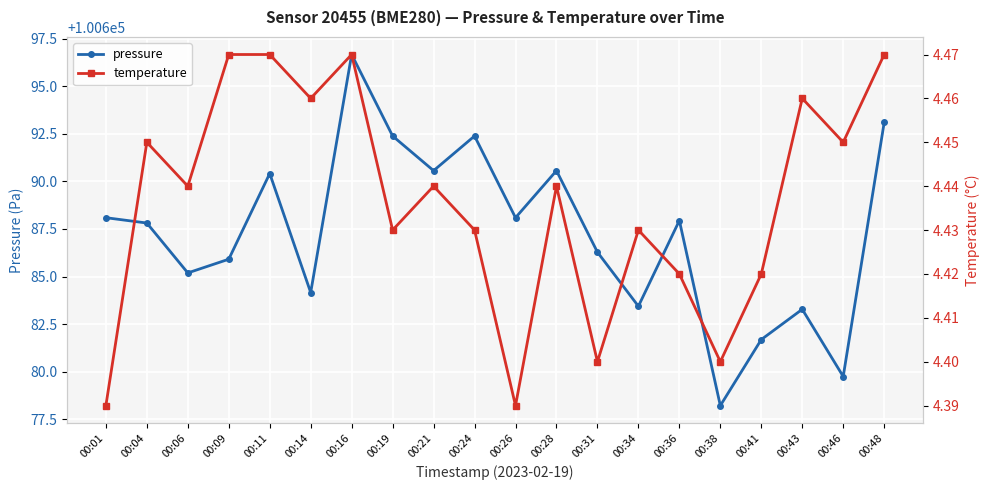

Is it true that pressure equals 48131.1 at 00:43?

False